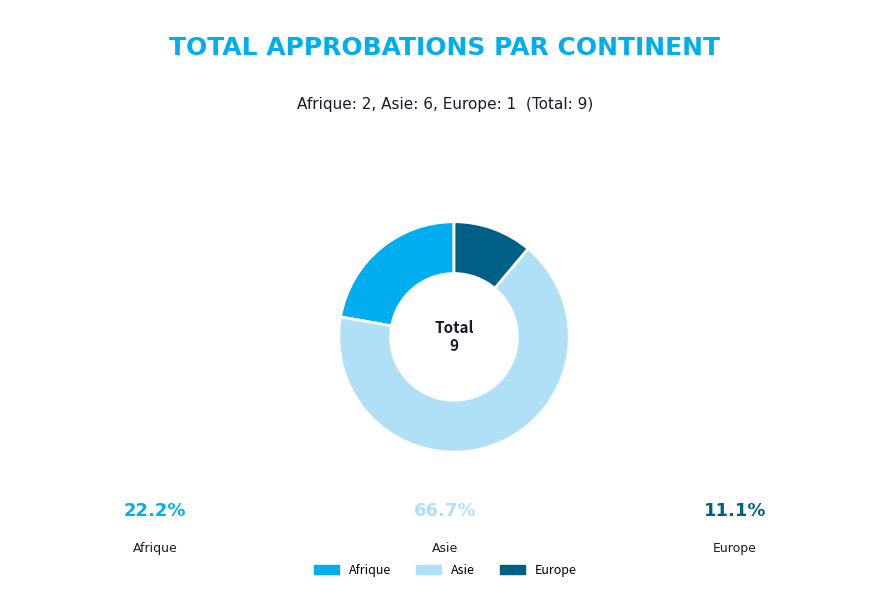

Is there a majority slice in this chart?

Yes